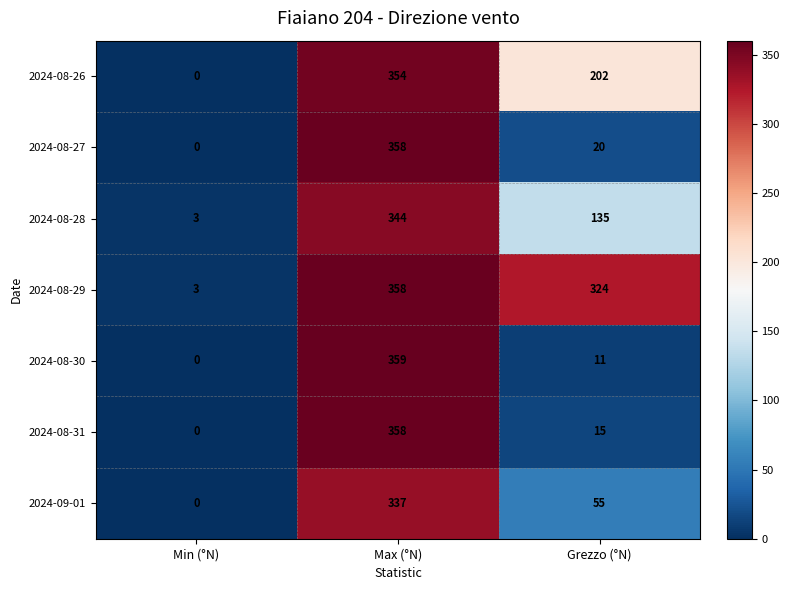

Rank the categories by 2024-08-27 value from lowest to highest.

Min (°N), Grezzo (°N), Max (°N)